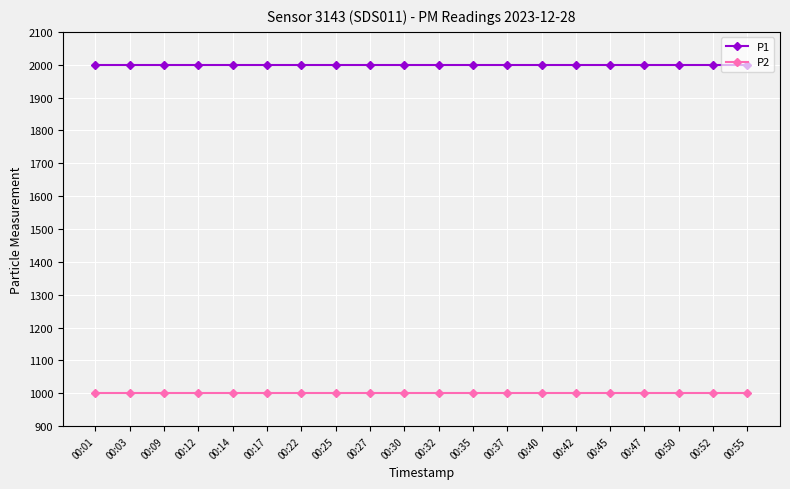

The P1 series shows 1999.9 at 00:42. True or false?

True